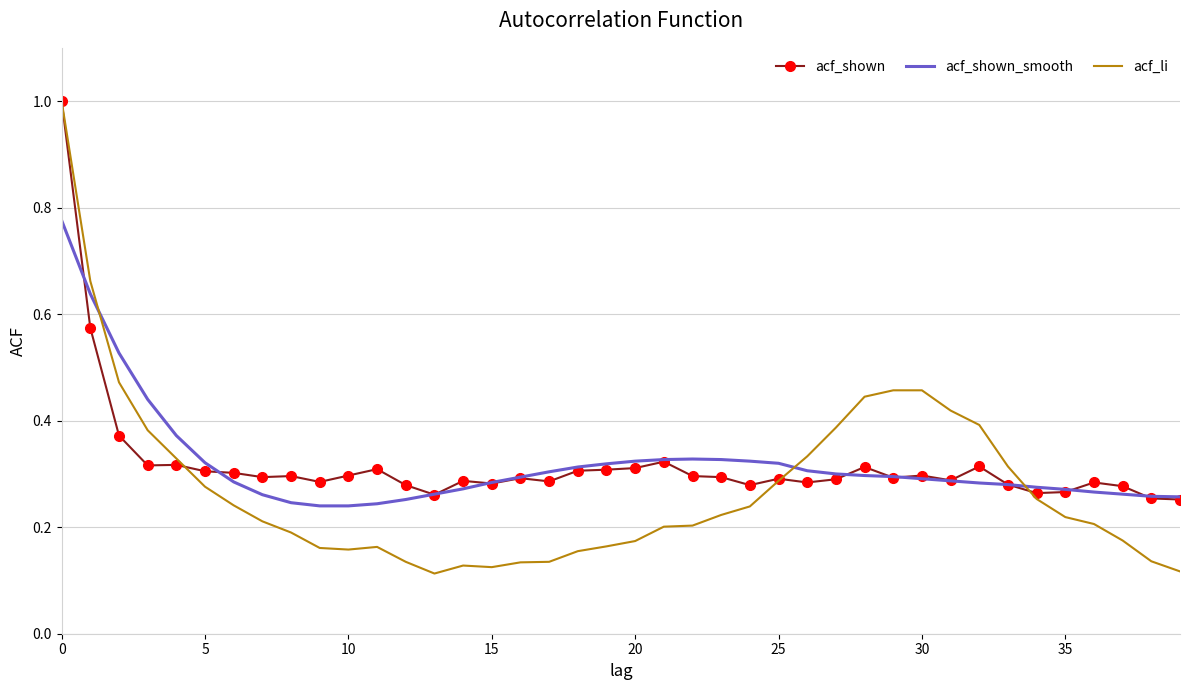

Which series has the widest spread of values?

acf_li